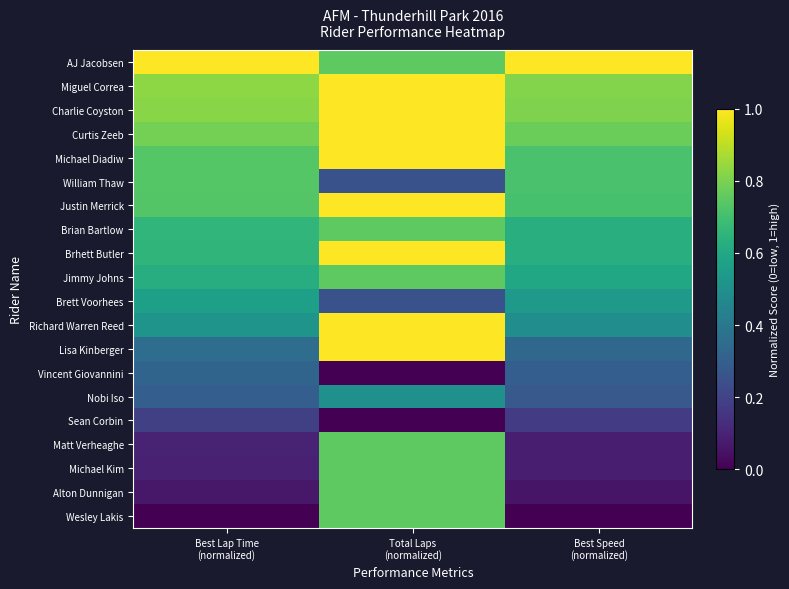

Rank the series by their maximum value, from lowest to highest.

Sean Corbin, Vincent Giovannini, Nobi Iso, Brett Voorhees, William Thaw, Brian Bartlow, Jimmy Johns, Matt Verheaghe, Michael Kim, Alton Dunnigan, Wesley Lakis, AJ Jacobsen, Miguel Correa, Charlie Coyston, Curtis Zeeb, Michael Diadiw, Justin Merrick, Brhett Butler, Richard Warren Reed, Lisa Kinberger